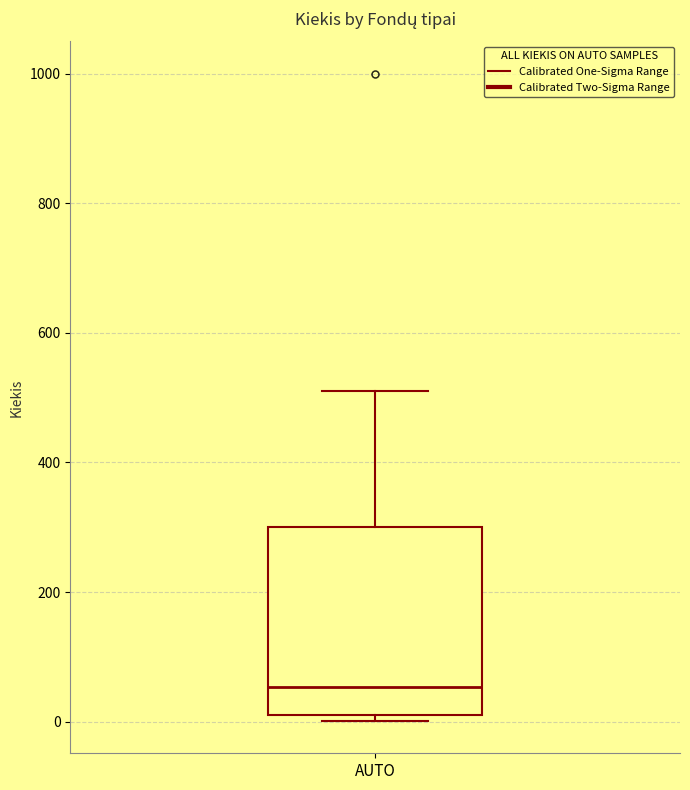

Transcribe this box plot: give where the median line is, the range the box spans, and where the two whiskers end, as read against the y-axis. The values are not printed on the chart, so give them approximately, as read against the axis.

median 60, box 20 to 300, whiskers 0 to 520